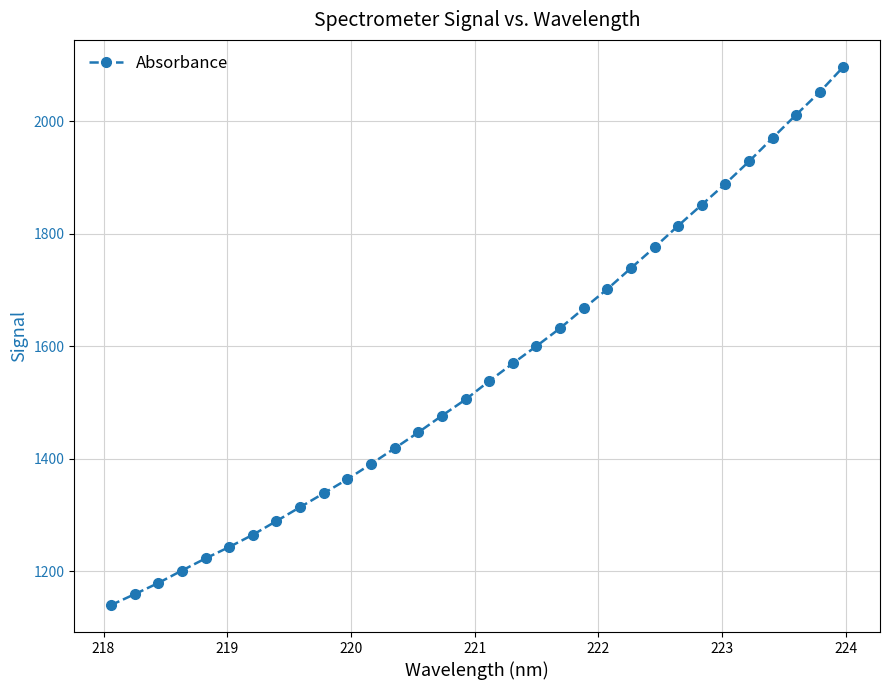

What is the difference between the second highest and second lowest values?

892.9